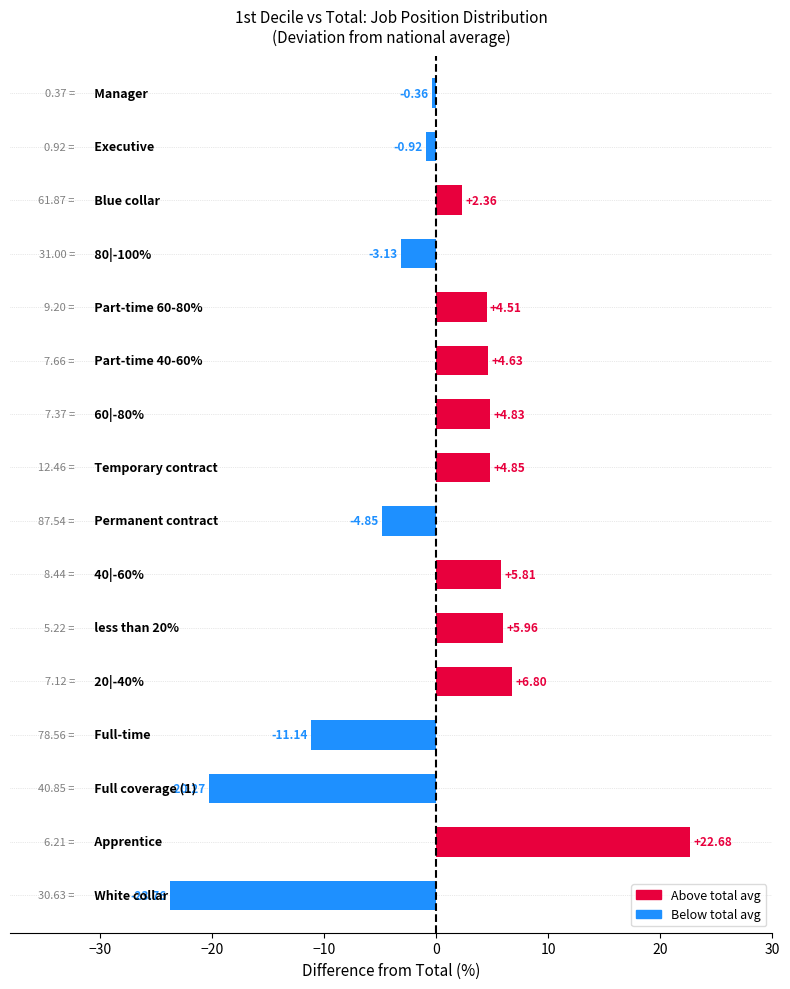

What is the difference between the second highest and minimum values?

30.6